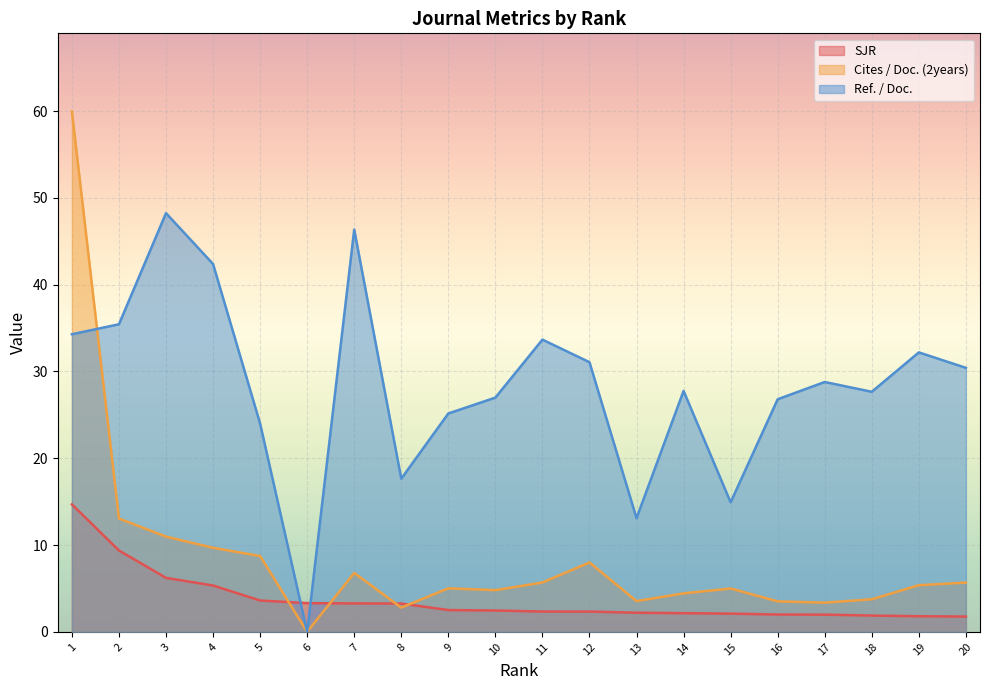

Between which two adjacent categories do Cites / Doc. (2years) and SJR first intersect?

5 and 6